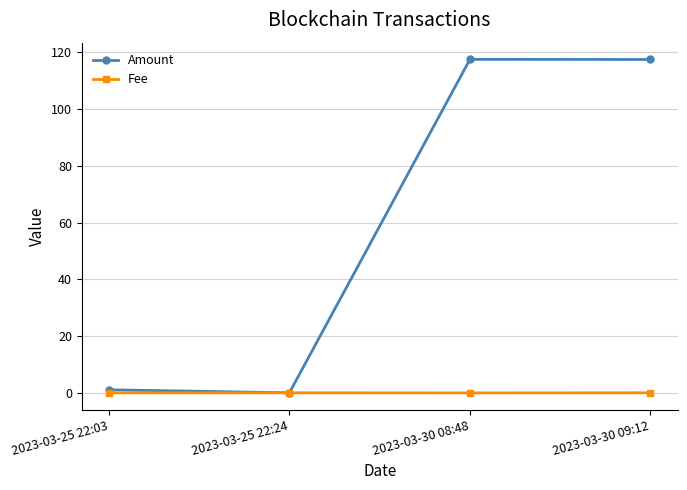

Where is Amount nearest to the value 58?

2023-03-25 22:03